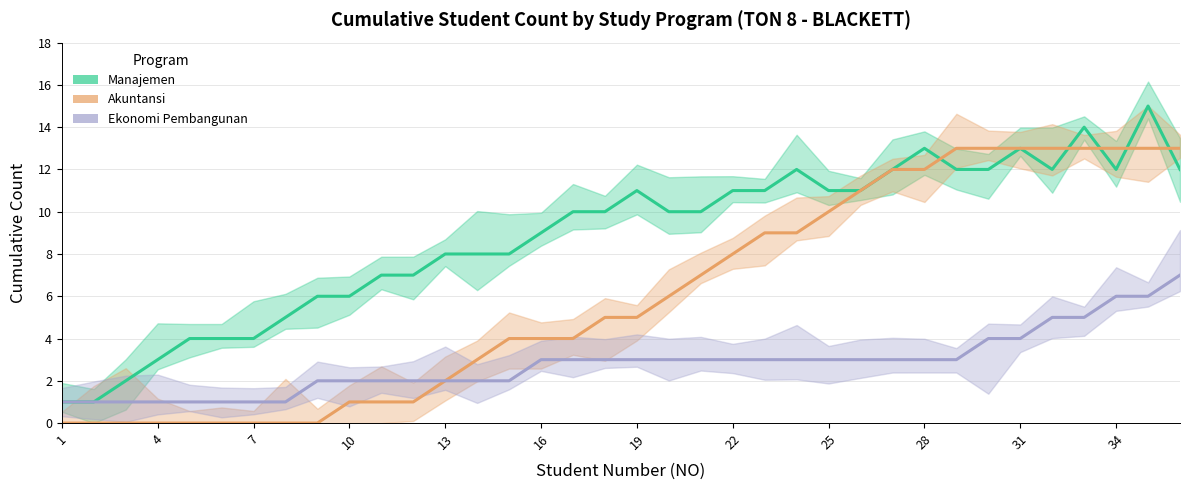

What is the maximum value for Akuntansi?

13